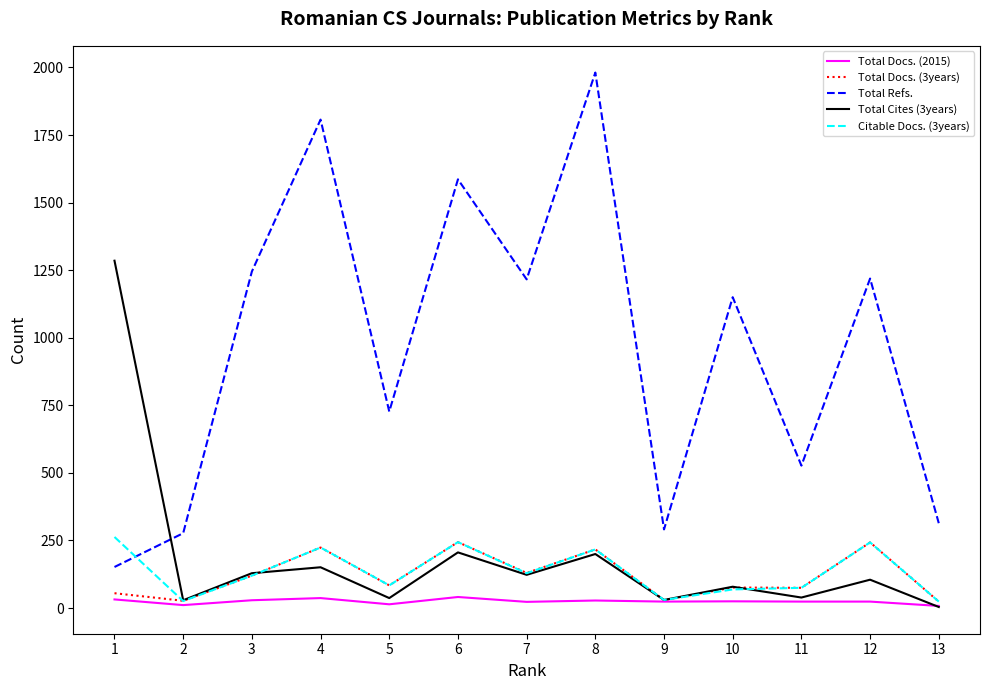

At which label does Total Cites (3years) first exceed 105?

1